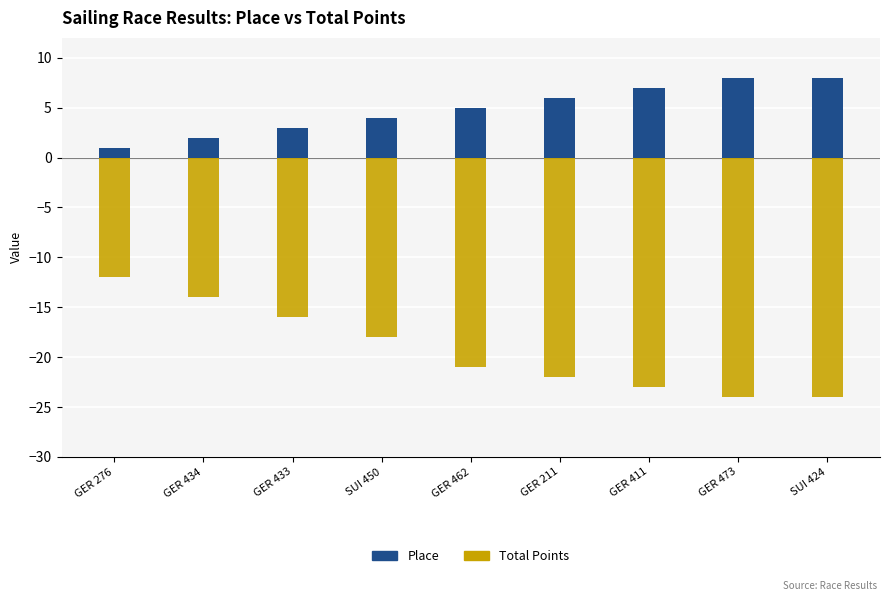

What is the highest value of the Total Points series?

-12